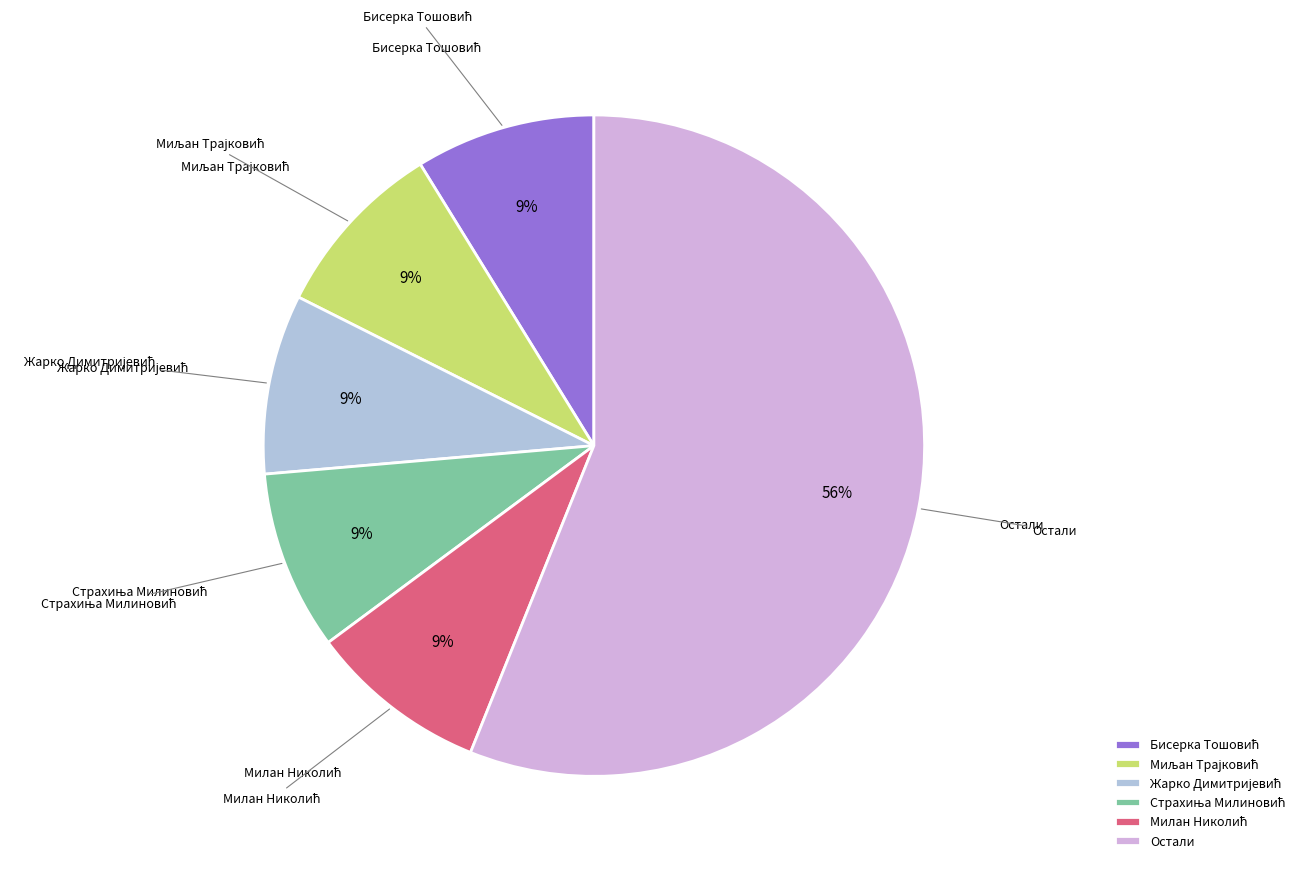

To the nearest percent, what is the average slice percentage?

17%